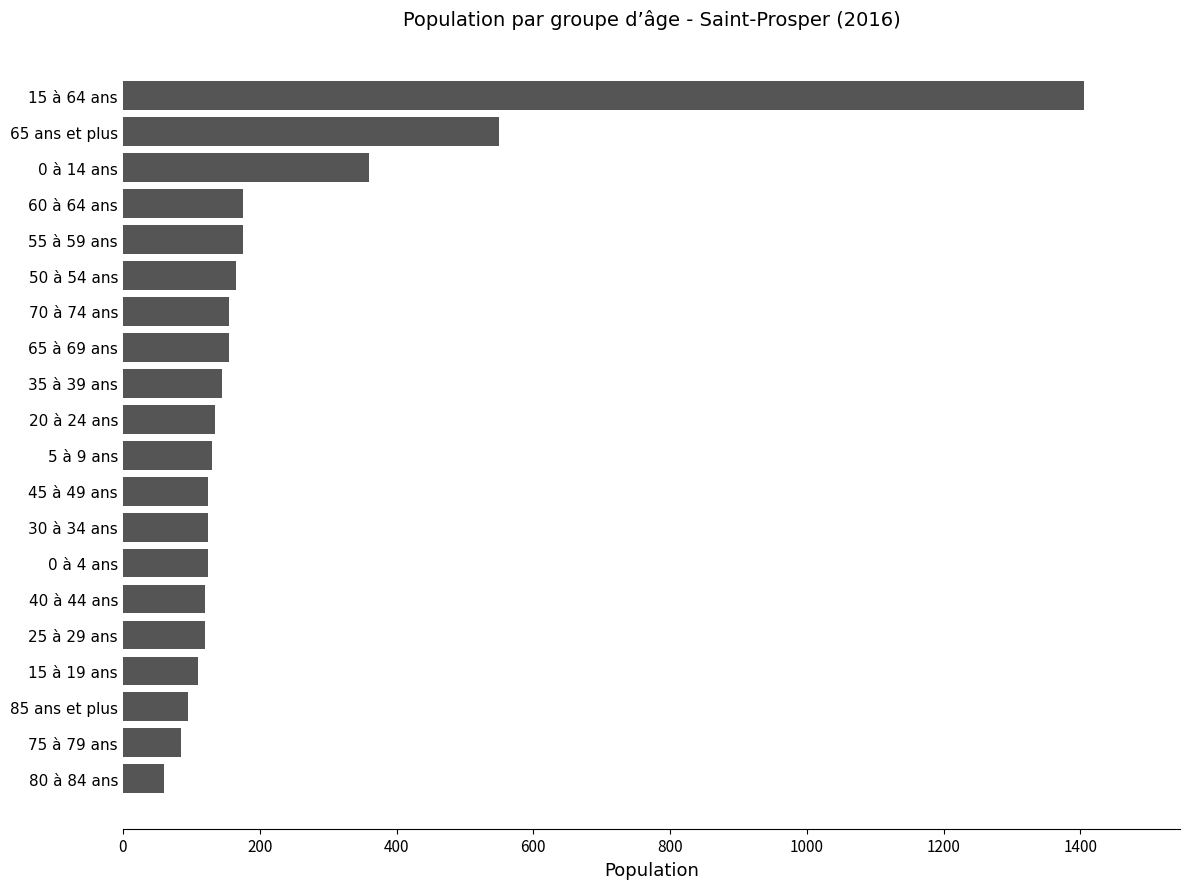

Which label corresponds to the largest value in the chart?

15 à 64 ans